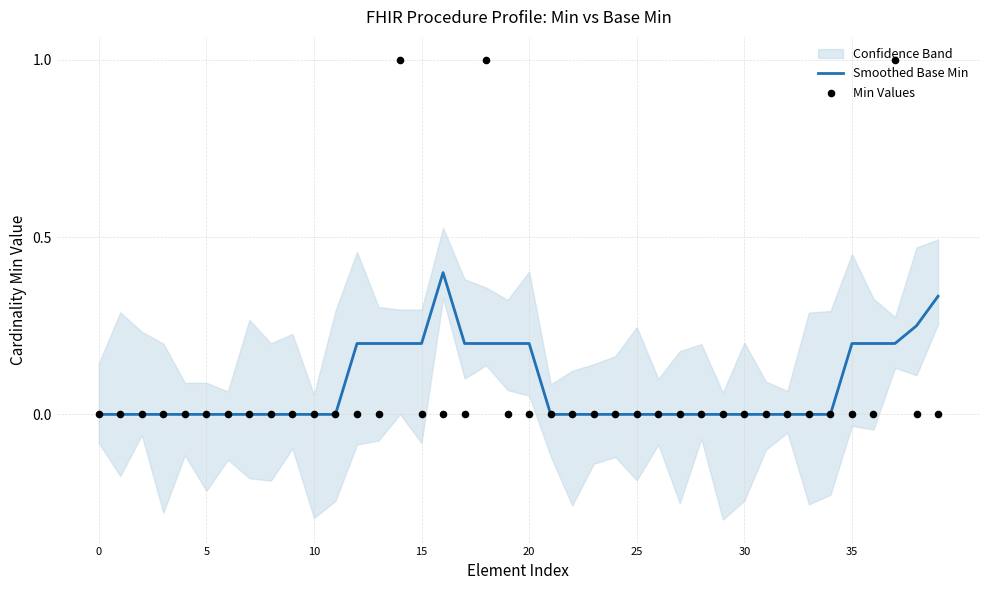

At which category is the sum across all series the highest?

14